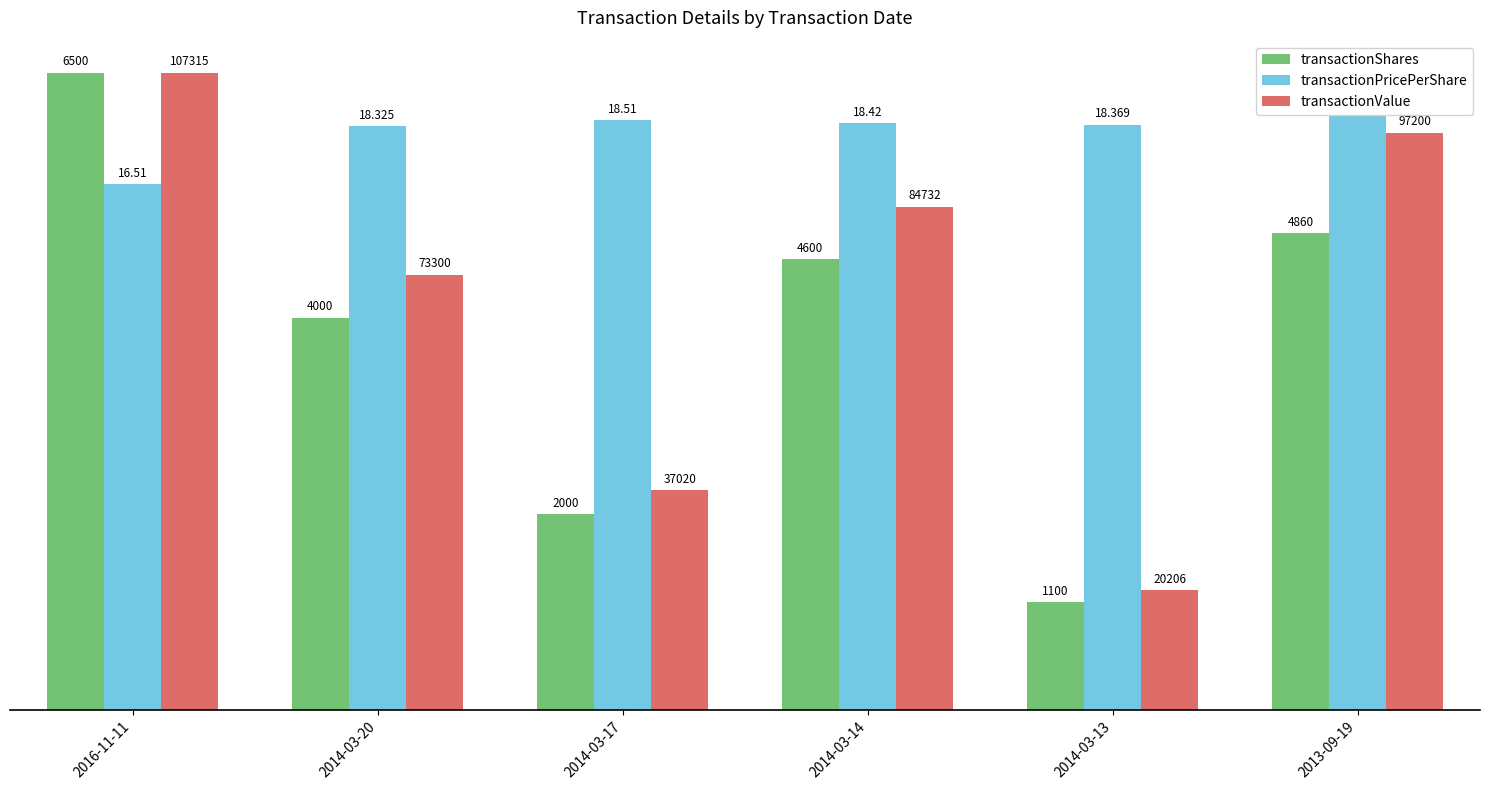

Rank the categories by transactionShares value from highest to lowest.

2016-11-11, 2013-09-19, 2014-03-14, 2014-03-20, 2014-03-17, 2014-03-13